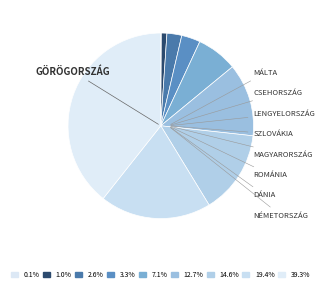

Which category has the biggest portion of the pie?

Görögország